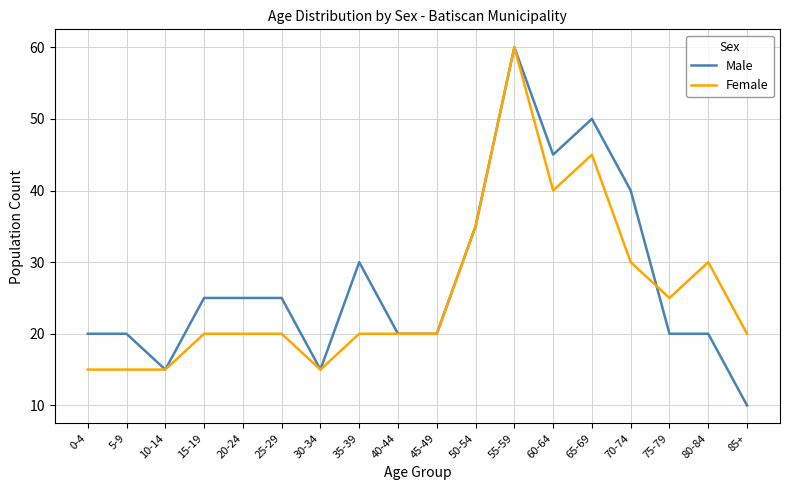

True or false: Female has a value of 7 at 75-79.

False